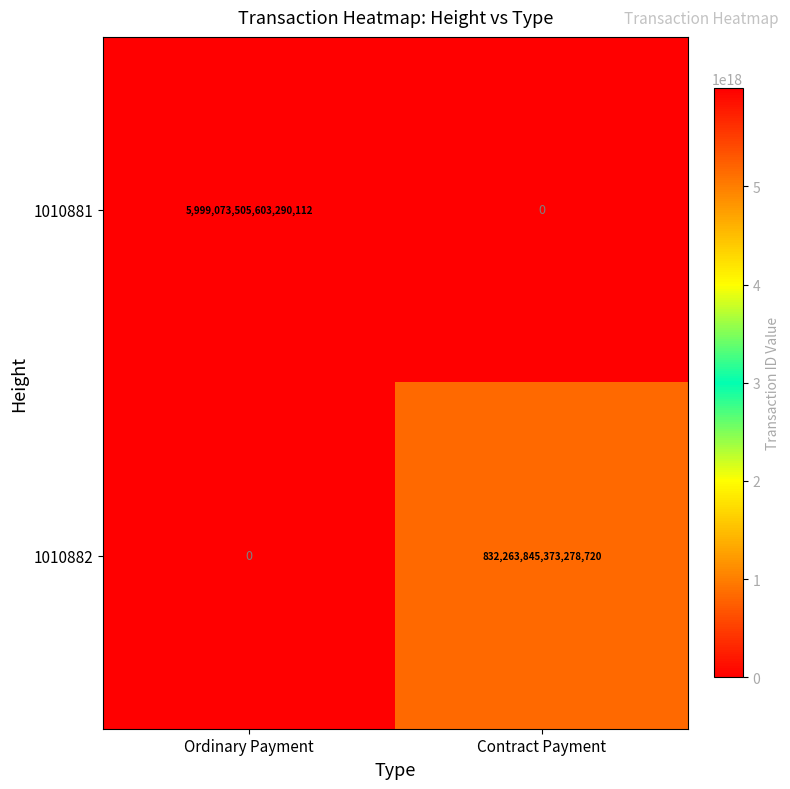

Rank the series at Ordinary Payment from highest to lowest value.

1010881, 1010882